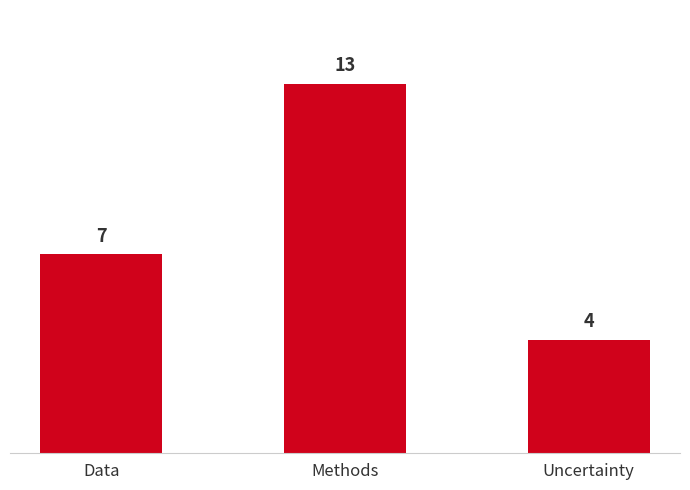

What is the label of the 3rd bar from the right?

Data